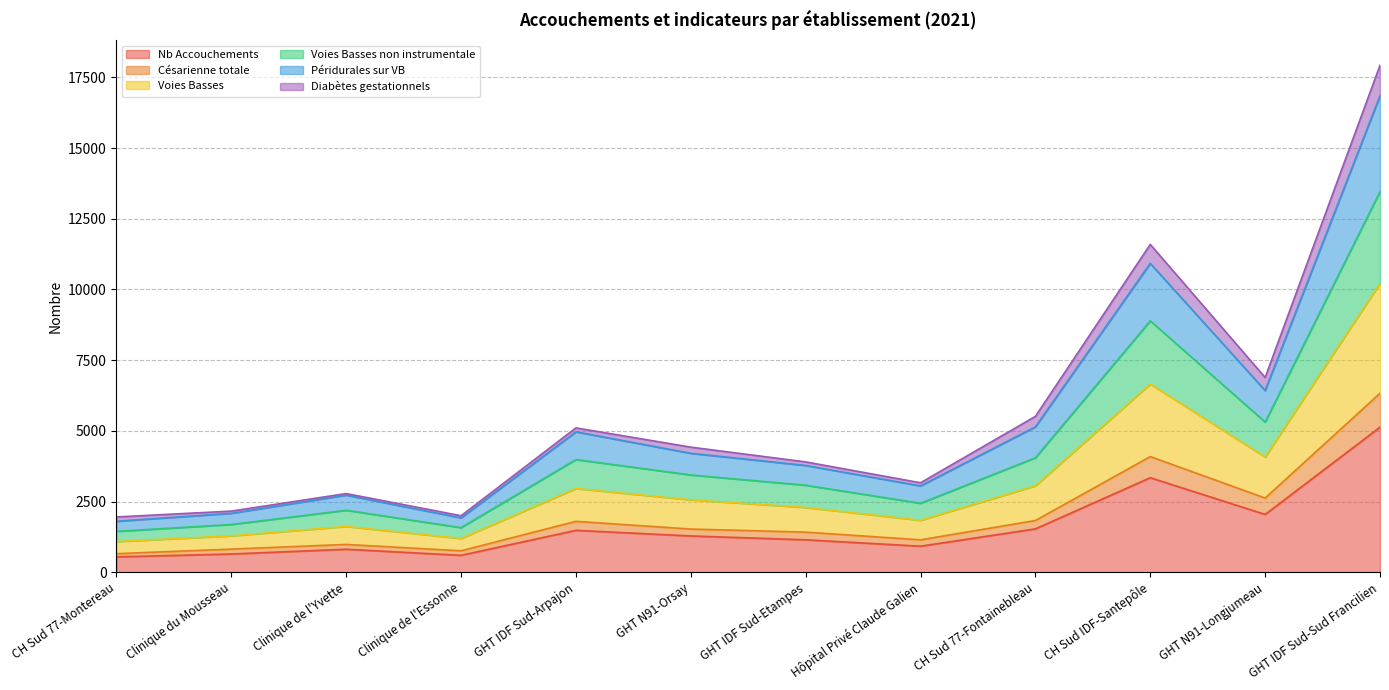

The Nb Accouchements series shows 7547 at GHT IDF Sud-Sud Francilien. True or false?

False